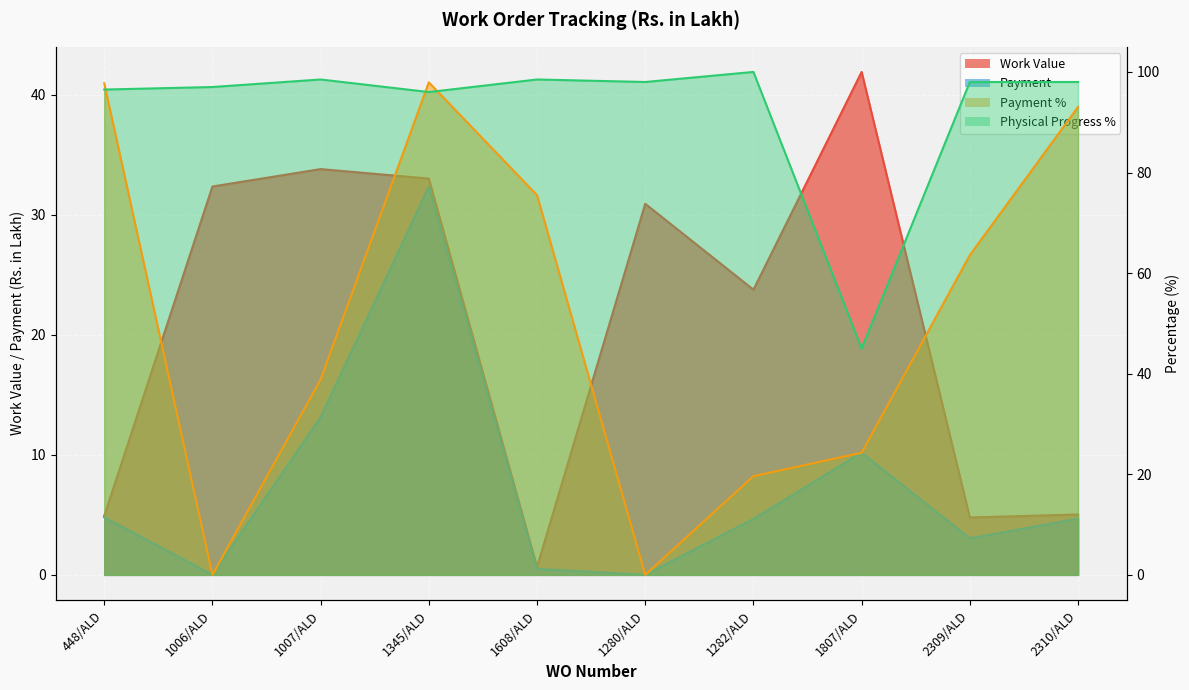

What is the value of the Payment point at the 3rd from the left?

13.1